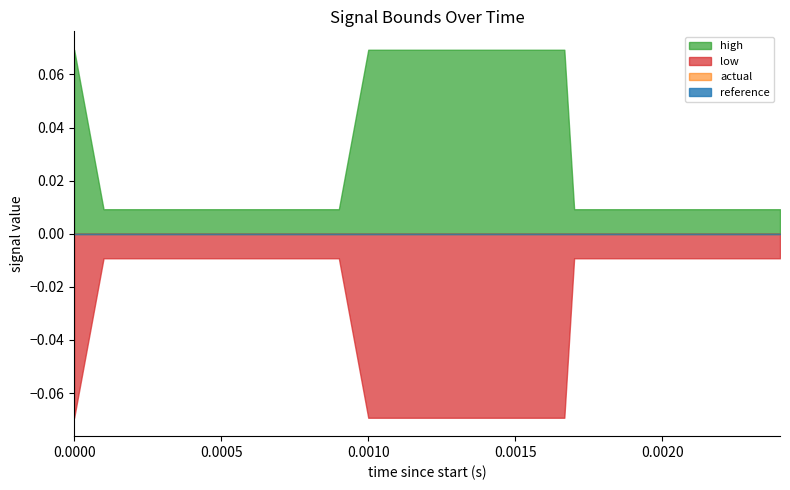

Reading left to right, list all the values displayed in this chart.

reference: 0.0	0.0	0.0	0.0	0.0	0.0	0.0	0.0	0.0	0.0	0.0	0.0	0.0	0.0	0.0	0.0	0.0	0.0	0.0	0.0
actual: 0.0	0.0	0.0	0.0	0.0	0.0	0.0	0.0	0.0	0.0	0.0	0.0	0.0	0.0	0.0	0.0	0.0	0.0	0.0	0.0
high: 0.1	0.0	0.0	0.0	0.0	0.0	0.0	0.0	0.0	0.0	0.1	0.1	0.0	0.0	0.0	0.0	0.0	0.0	0.0	0.0
low: -0.1	-0.0	-0.0	-0.0	-0.0	-0.0	-0.0	-0.0	-0.0	-0.0	-0.1	-0.1	-0.0	-0.0	-0.0	-0.0	-0.0	-0.0	-0.0	-0.0